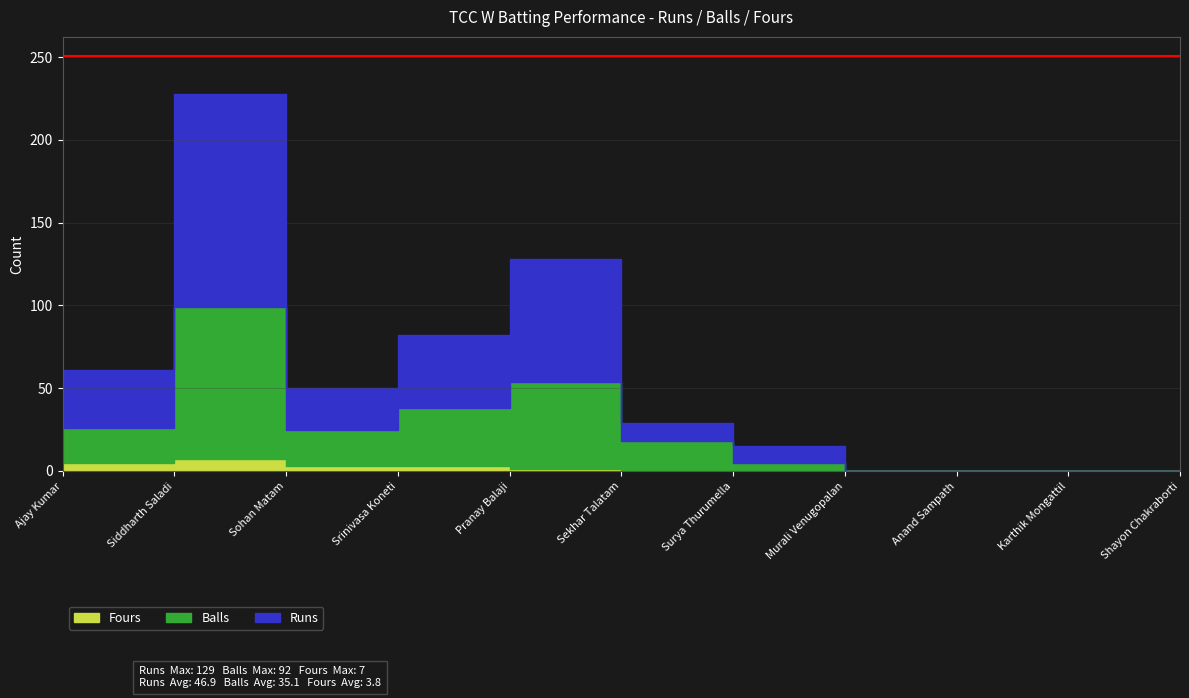

At which category does Balls reach its first local valley?

Sohan Matam